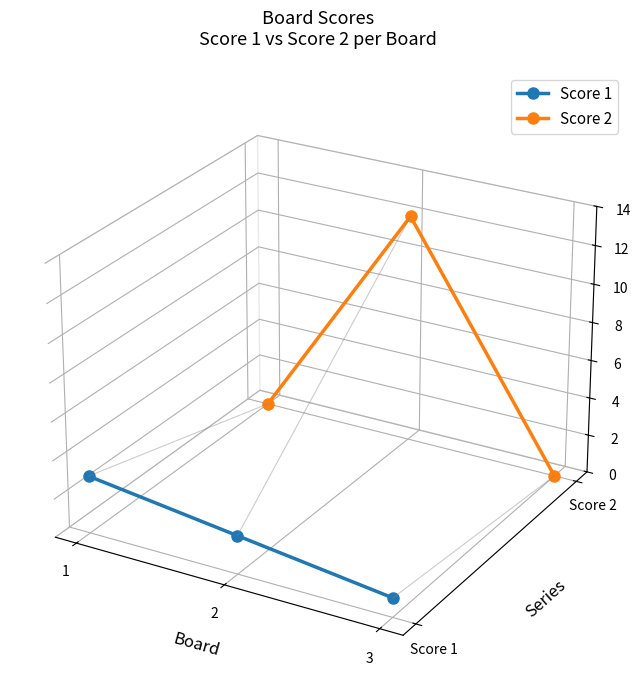

The Score 1 series shows -0.1 at 3. True or false?

True